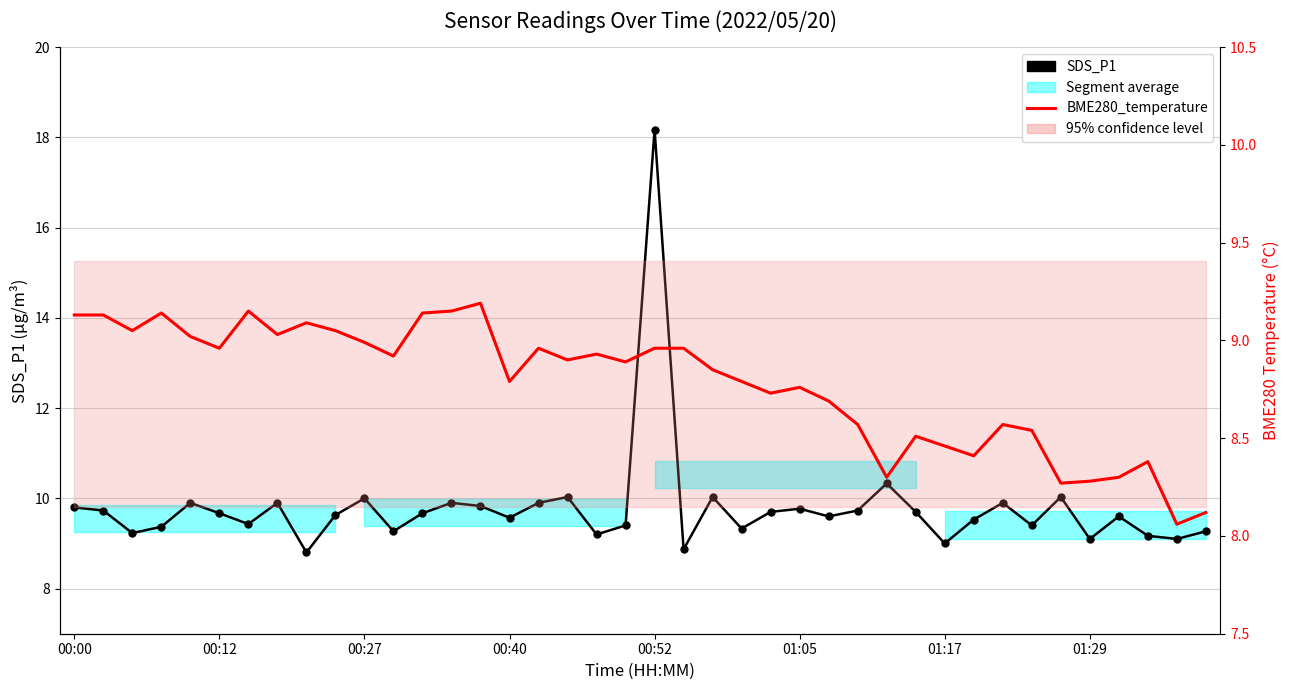

Is it true that BME280_temperature equals 9.1 at 8?

True